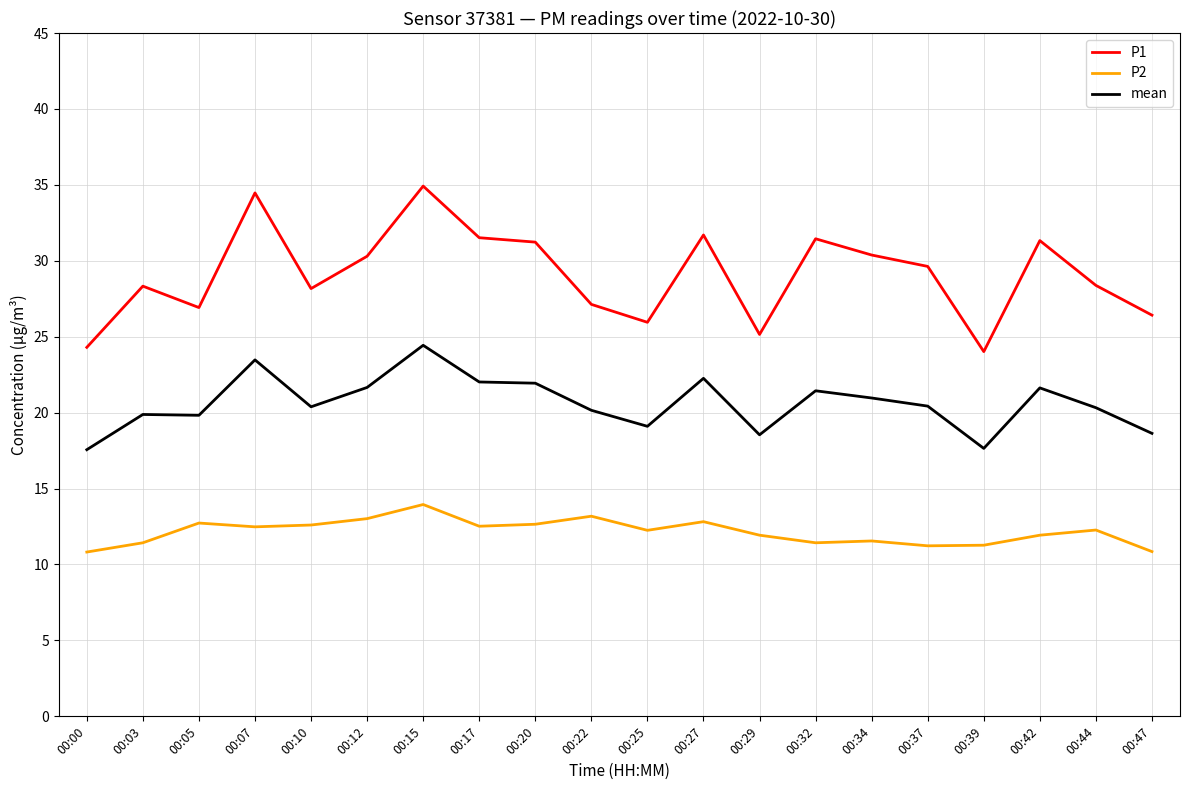

What is the difference between the second highest and minimum values in the P2 series?

2.4